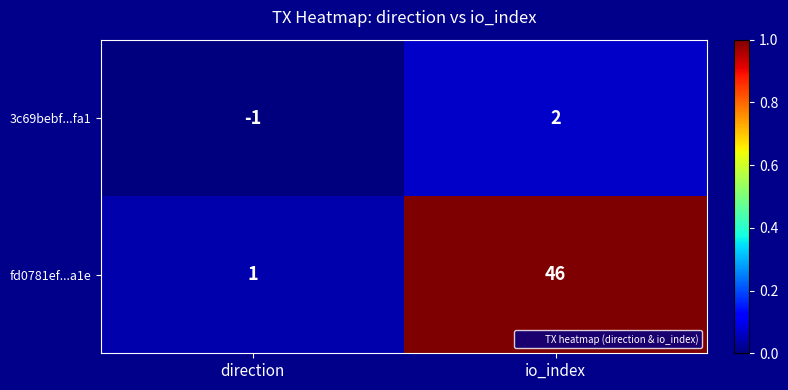

Is it true that 3c69bebf...fa1 equals -1 at direction?

True